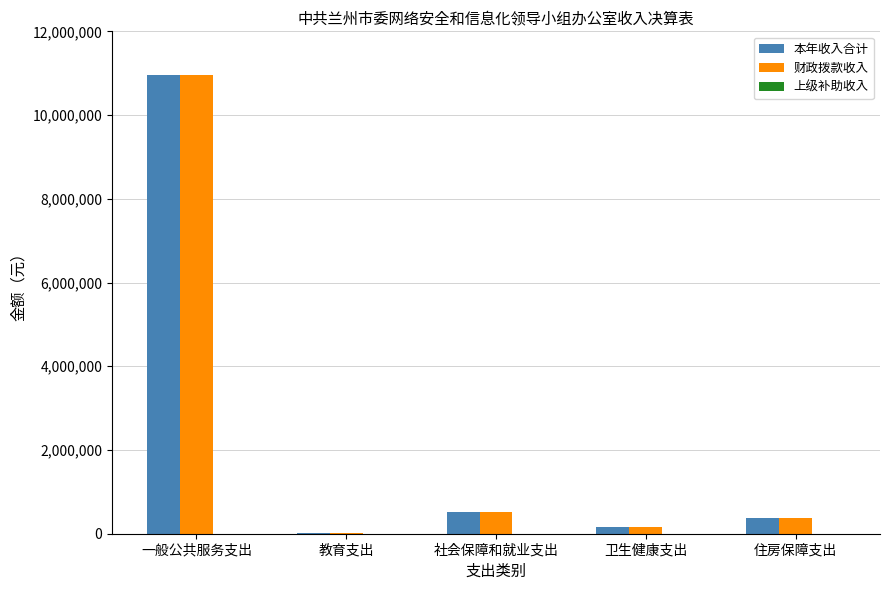

What is the total value across all series at 一般公共服务支出?

21894622.6